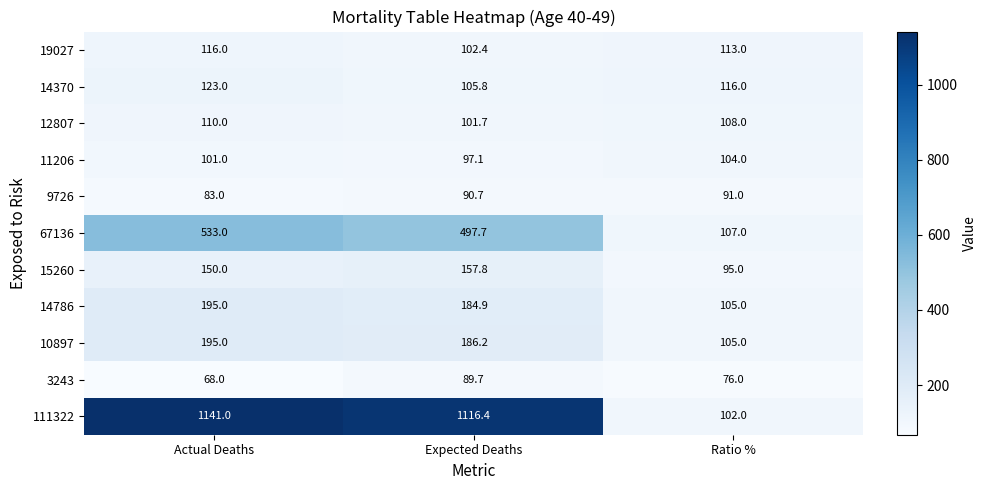

What is the spread (max minus min) of values at Actual Deaths?

1073.0